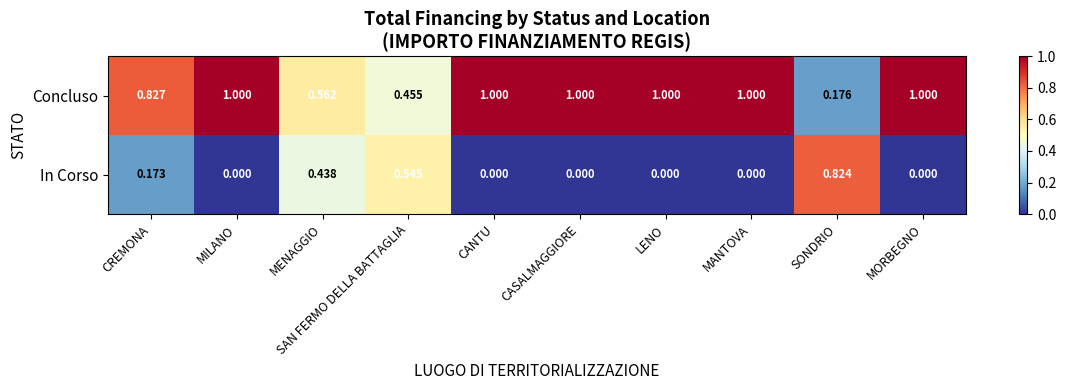

At which label does Concluso reach its minimum?

SONDRIO